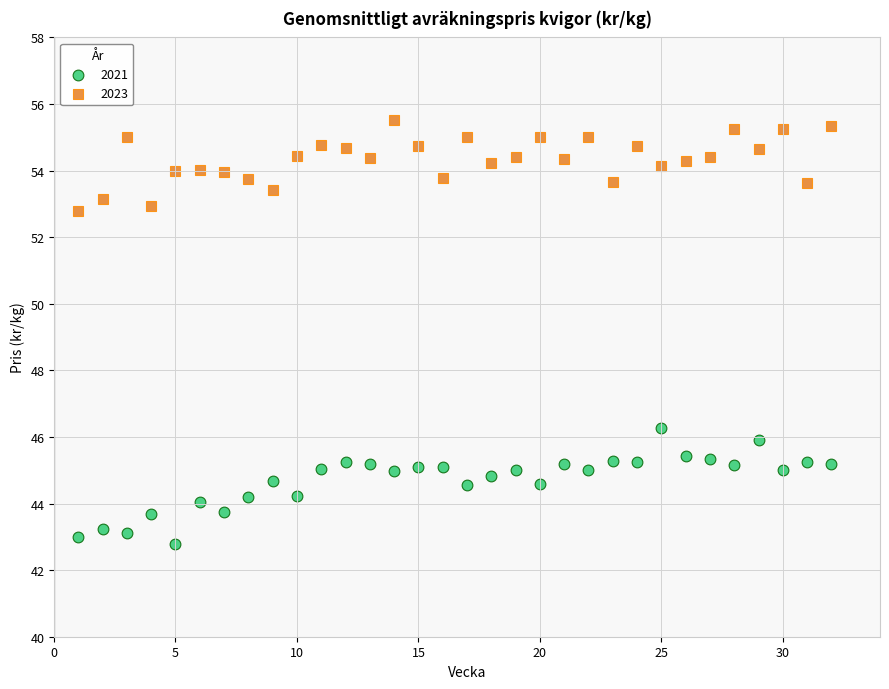

What are all the series names shown in the legend?

2021, 2023